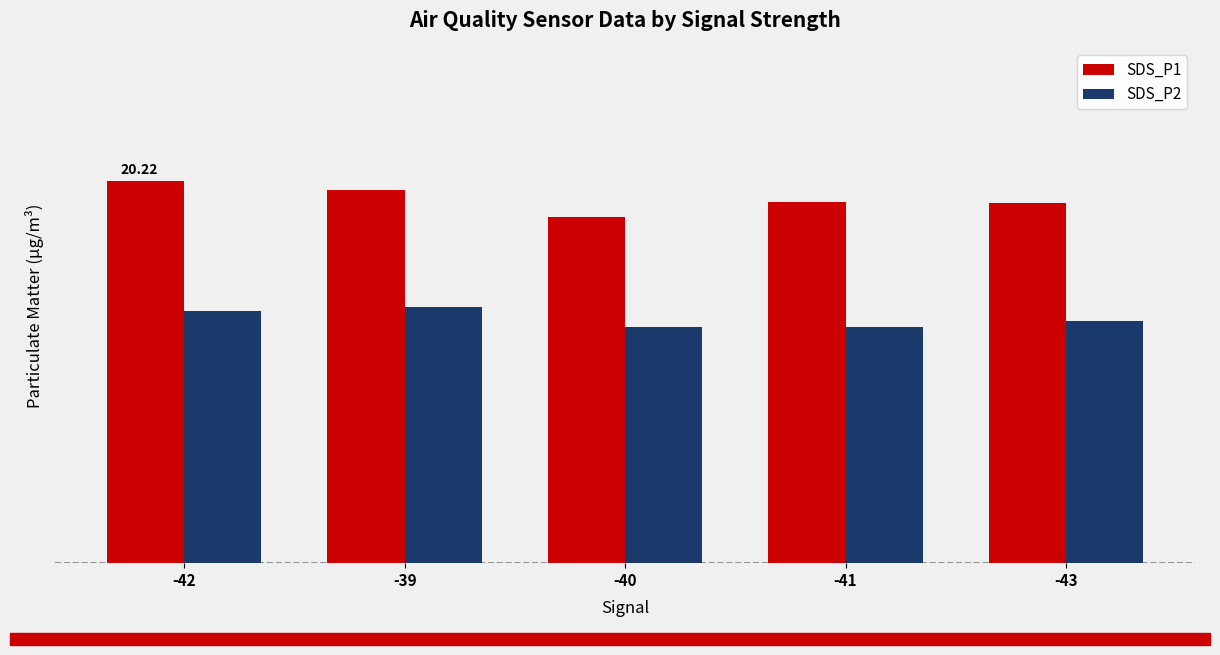

What are all the series names shown in the legend?

SDS_P1, SDS_P2